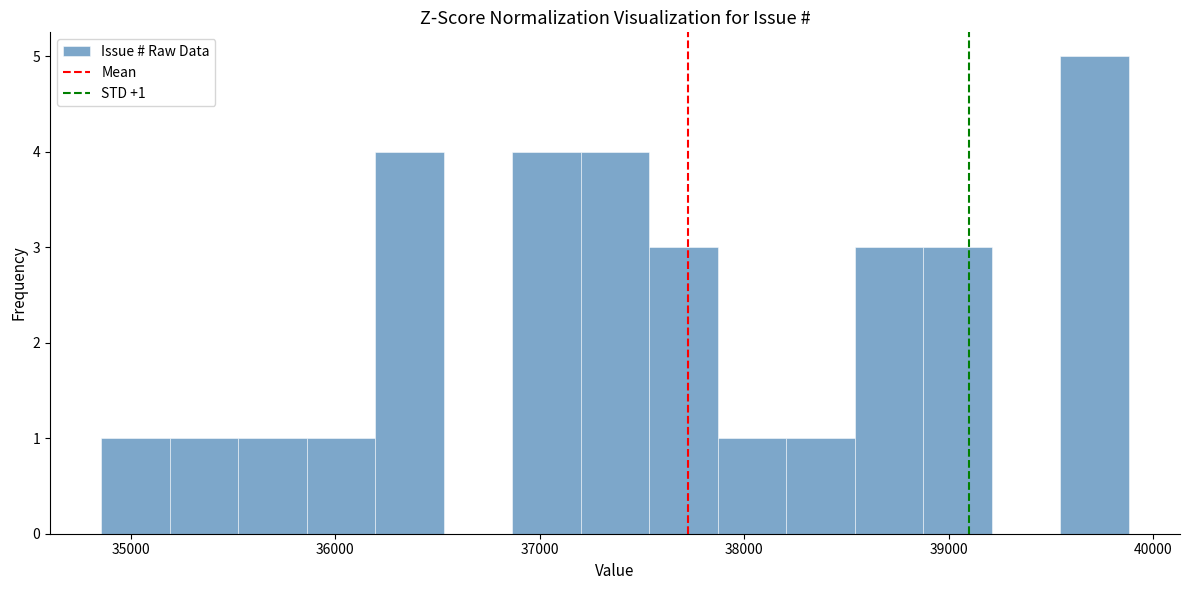

Read against the x-axis, roughly where is the centre of the tallest bar?

39700